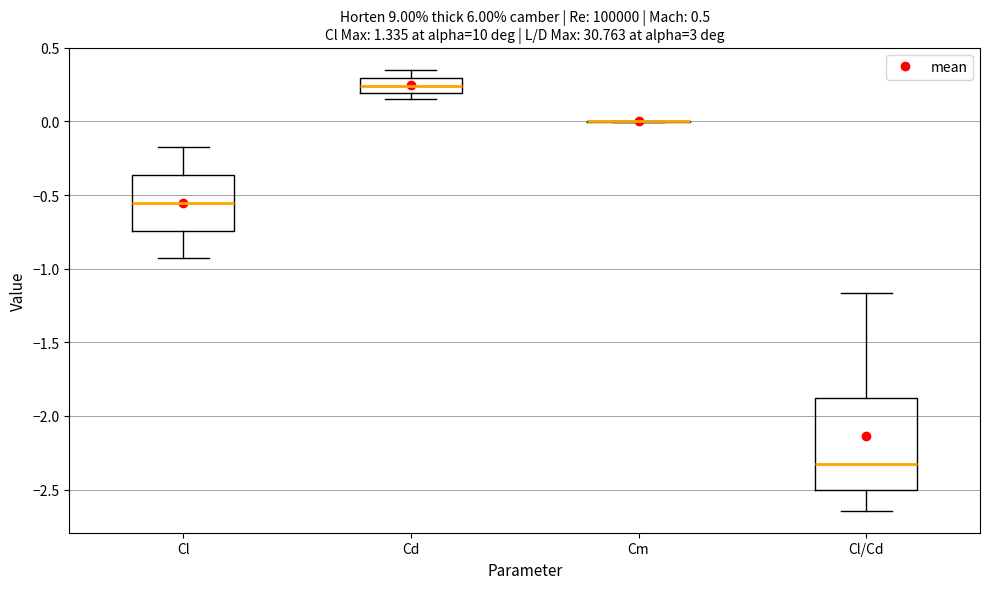

Reading left to right, transcribe this box plot: for each box, give where its median line is, the range the box spans, and where its two whiskers end, as read against the y-axis. The values are not printed on the chart, so give them approximately, as read against the axis.

Cl: median -0.55, box -0.75 to -0.35, whiskers -0.95 to -0.15
Cd: median 0.25, box 0.20 to 0.30, whiskers 0.15 to 0.35
Cm: box collapsed to a line at 0.00, whiskers 0.00 to 0.00
Cl/Cd: median -2.35, box -2.50 to -1.90, whiskers -2.65 to -1.15